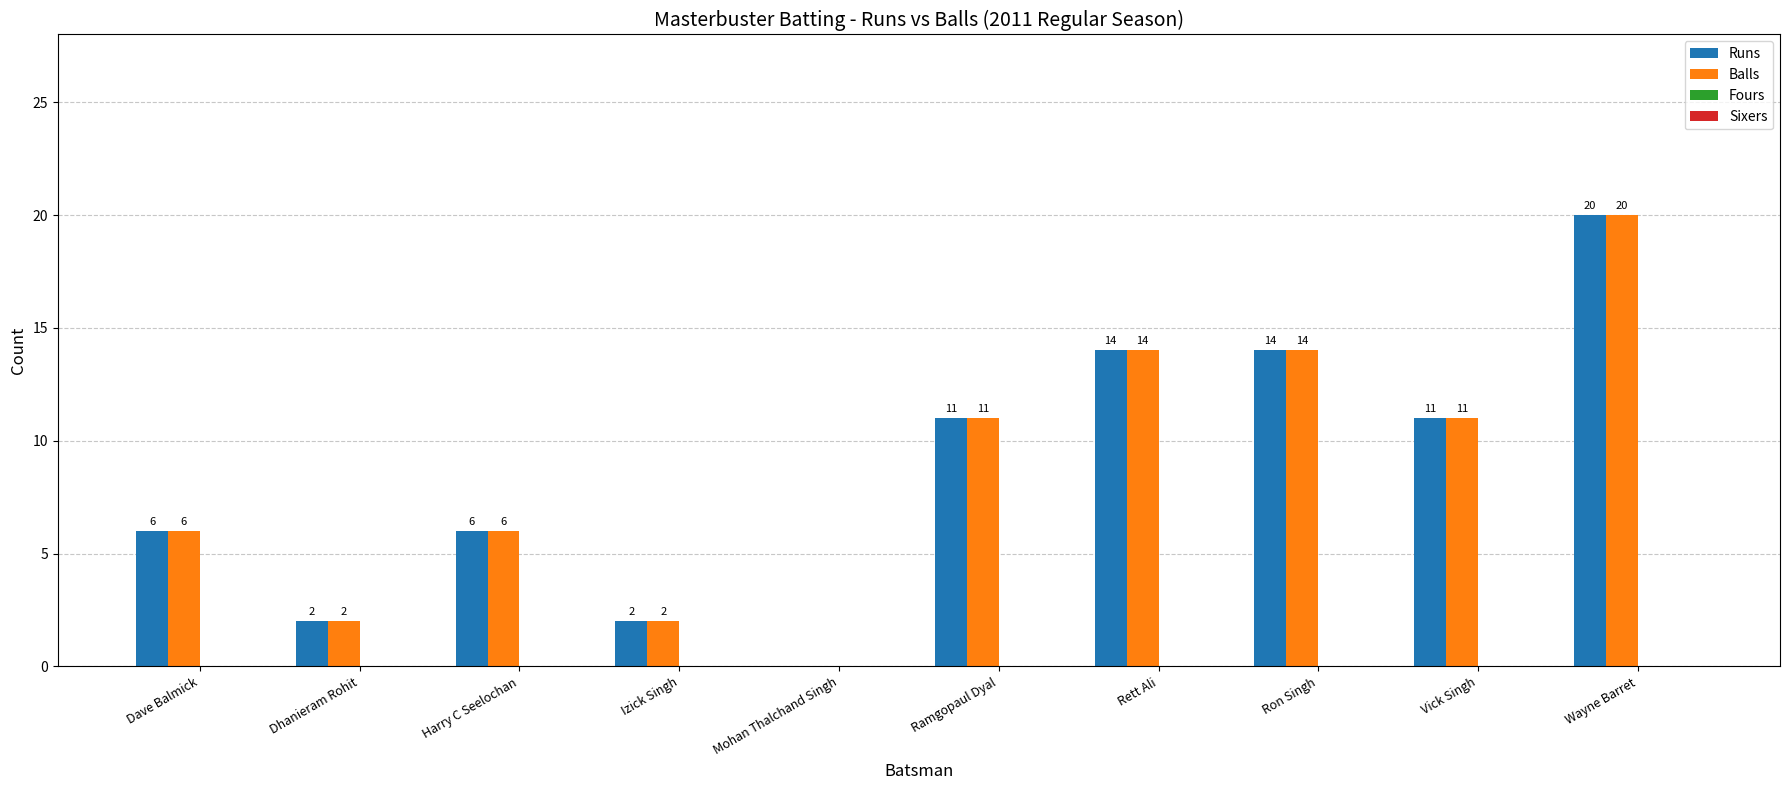

Is it true that Runs equals 0 at Mohan Thalchand Singh?

True